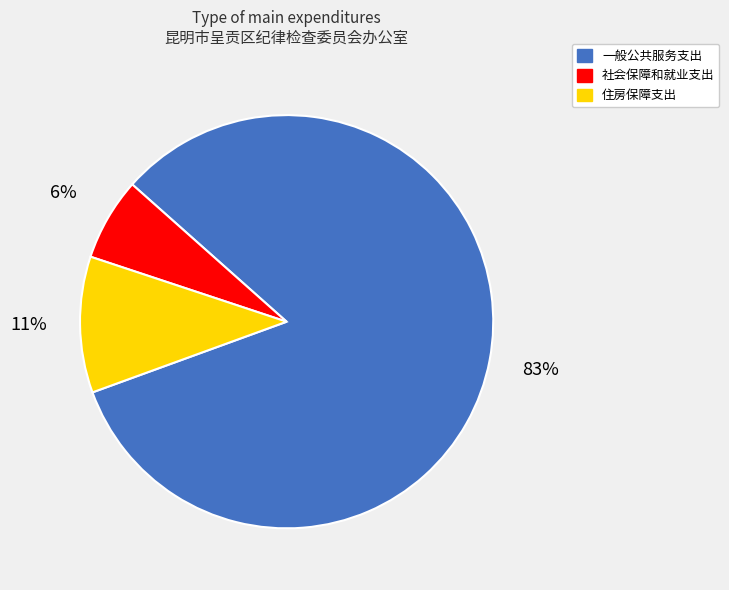

Which has a higher value, 住房保障支出 or 一般公共服务支出?

一般公共服务支出